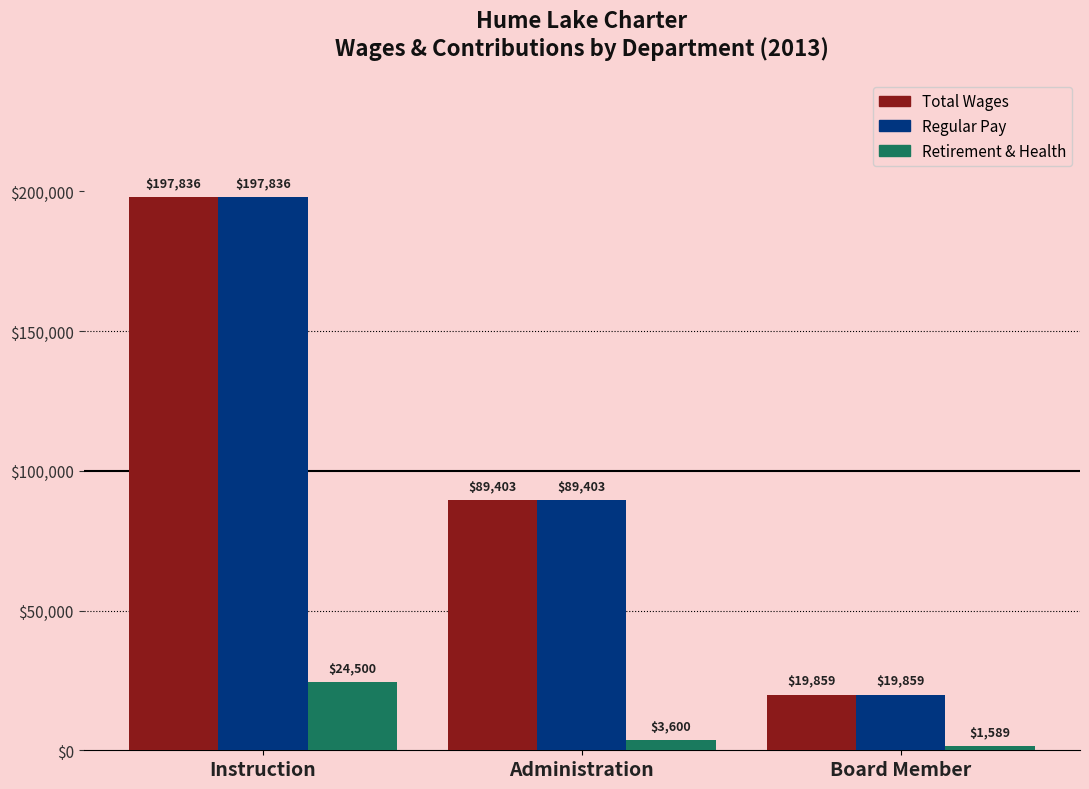

What is the maximum value shown in the chart?

197836